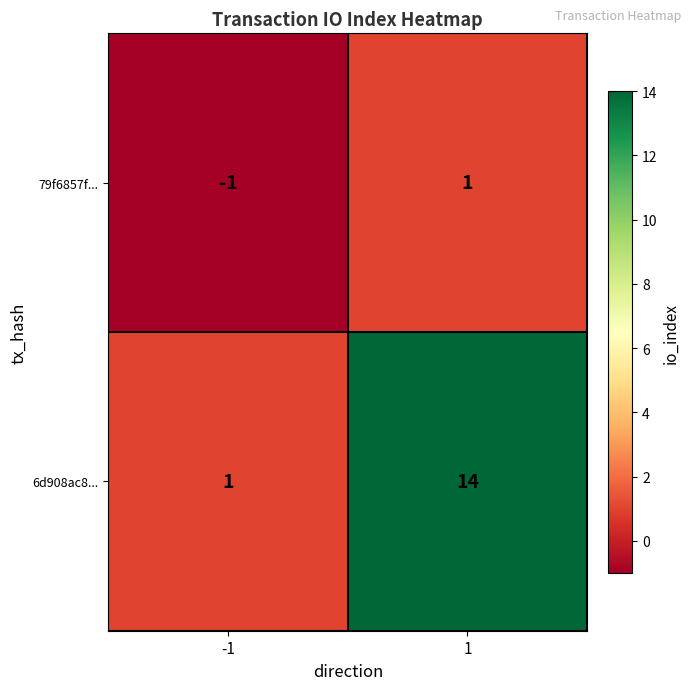

True or false: 79f6857f... has a value of 1 at 1.

True